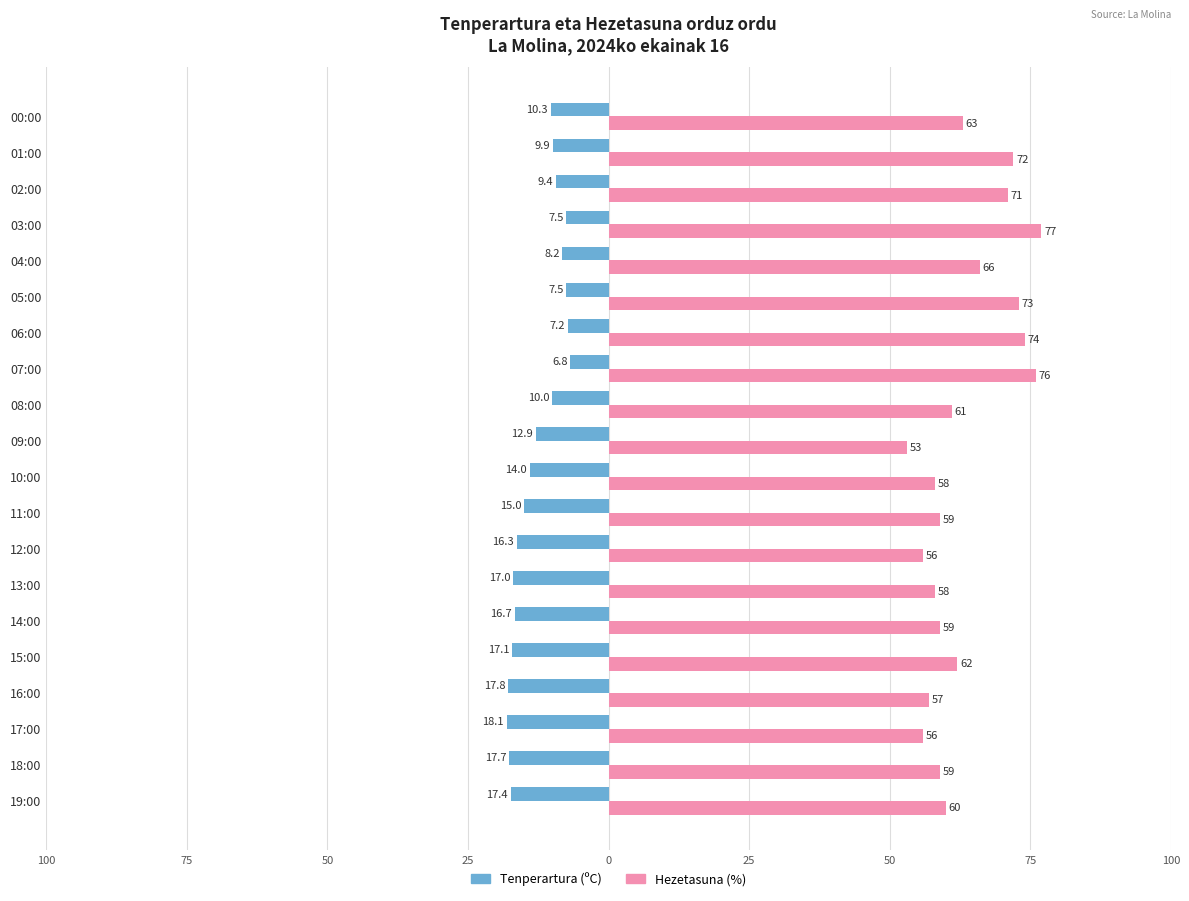

What are all the series names shown in the legend?

Tenperartura (ºC), Hezetasuna (%)